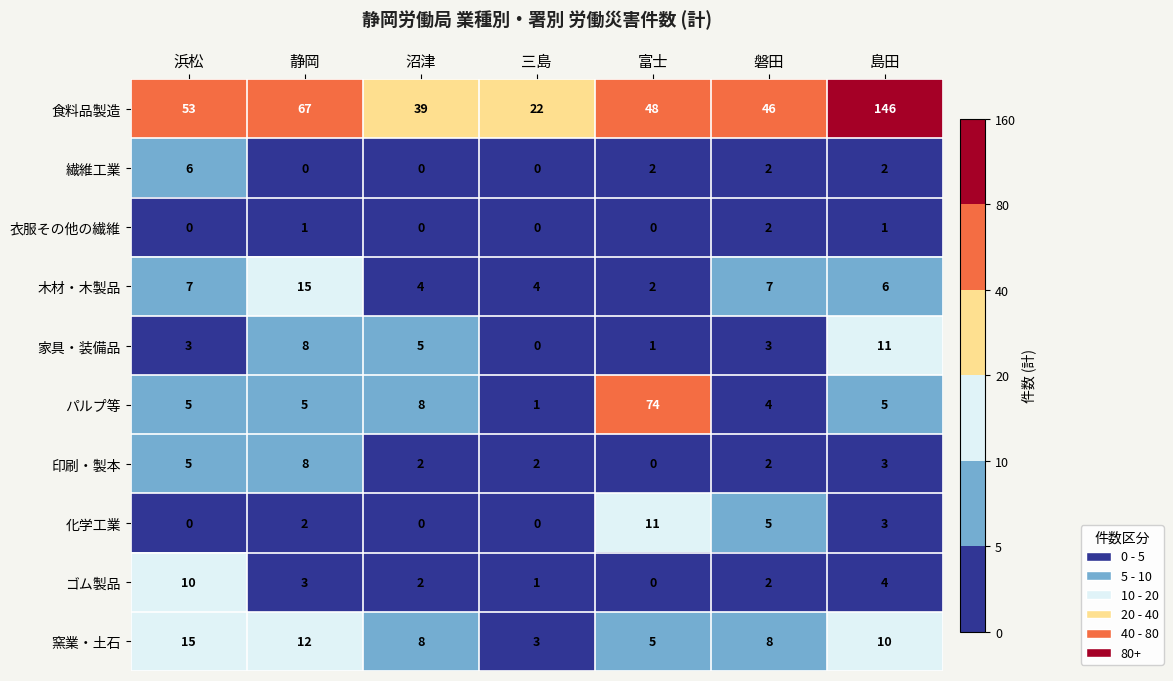

What is the approximate value of ゴム製品 at 静岡?

3